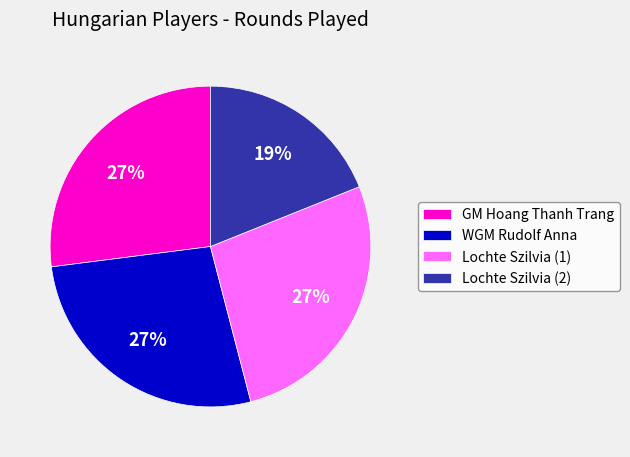

What is the ratio of the value at GM Hoang Thanh Trang to the value at Lochte Szilvia (1)?

1.0